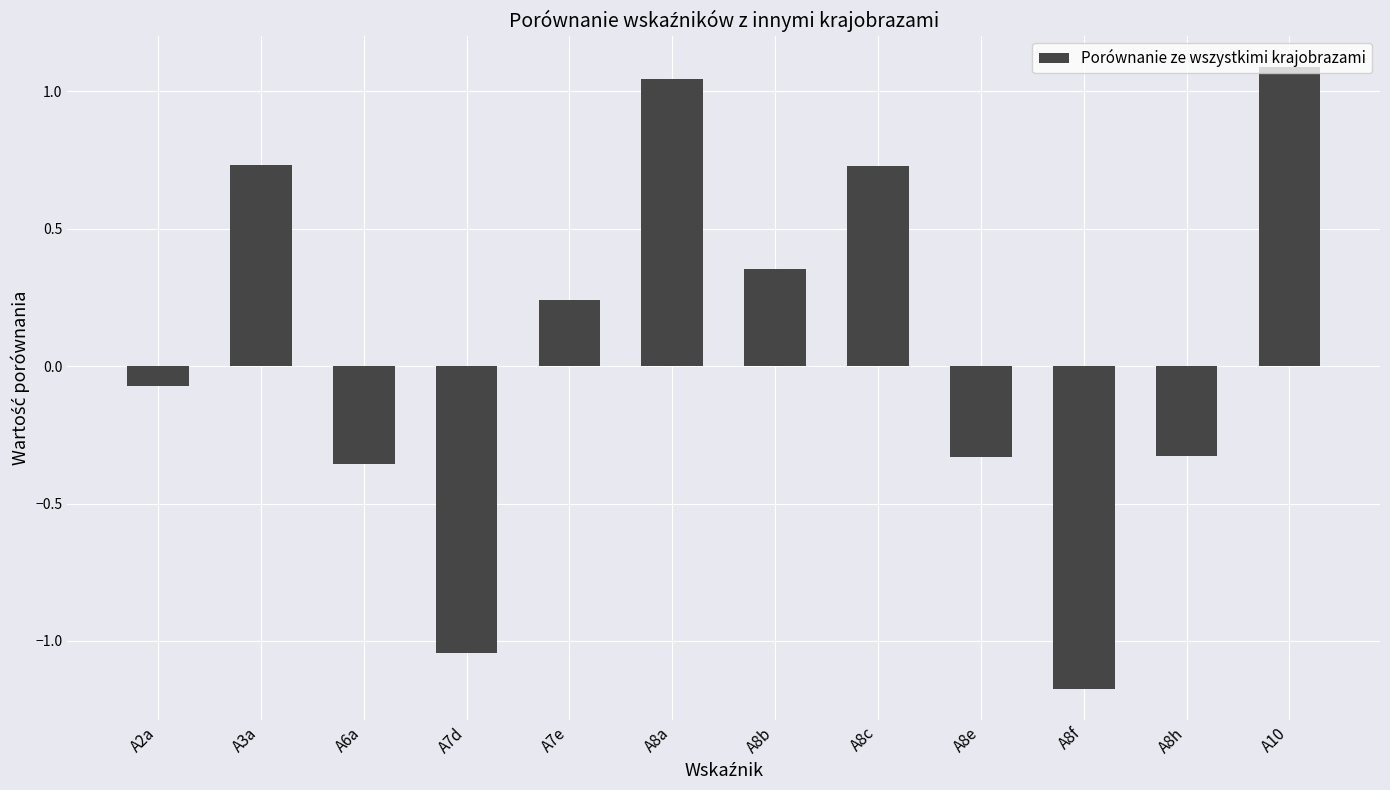

How many data points does each series have?

12